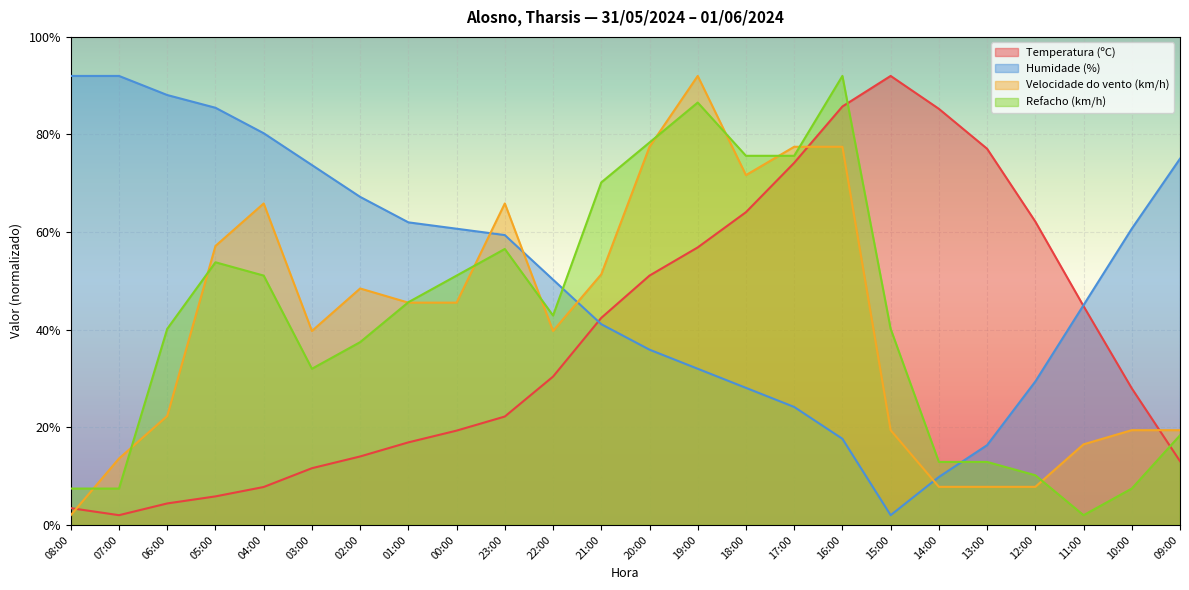

How many lines are shown in the chart?

4